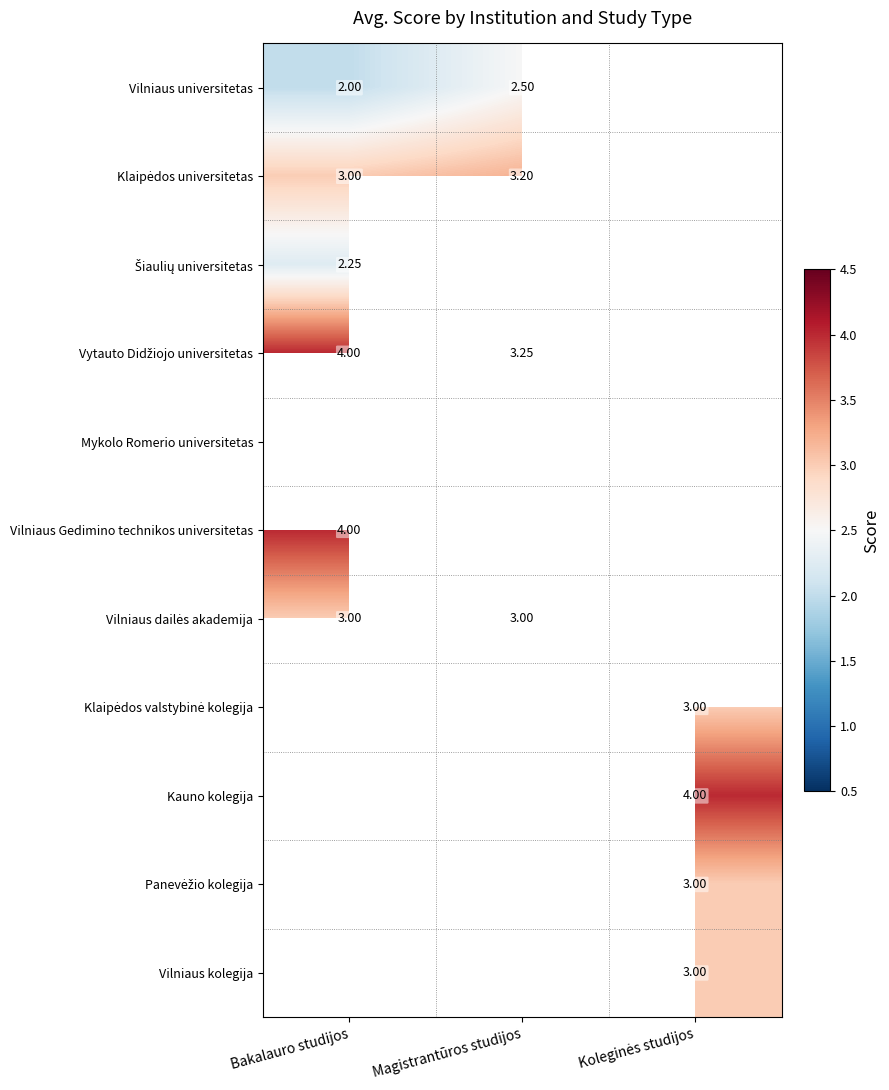

How many categories are shown in the chart?

3